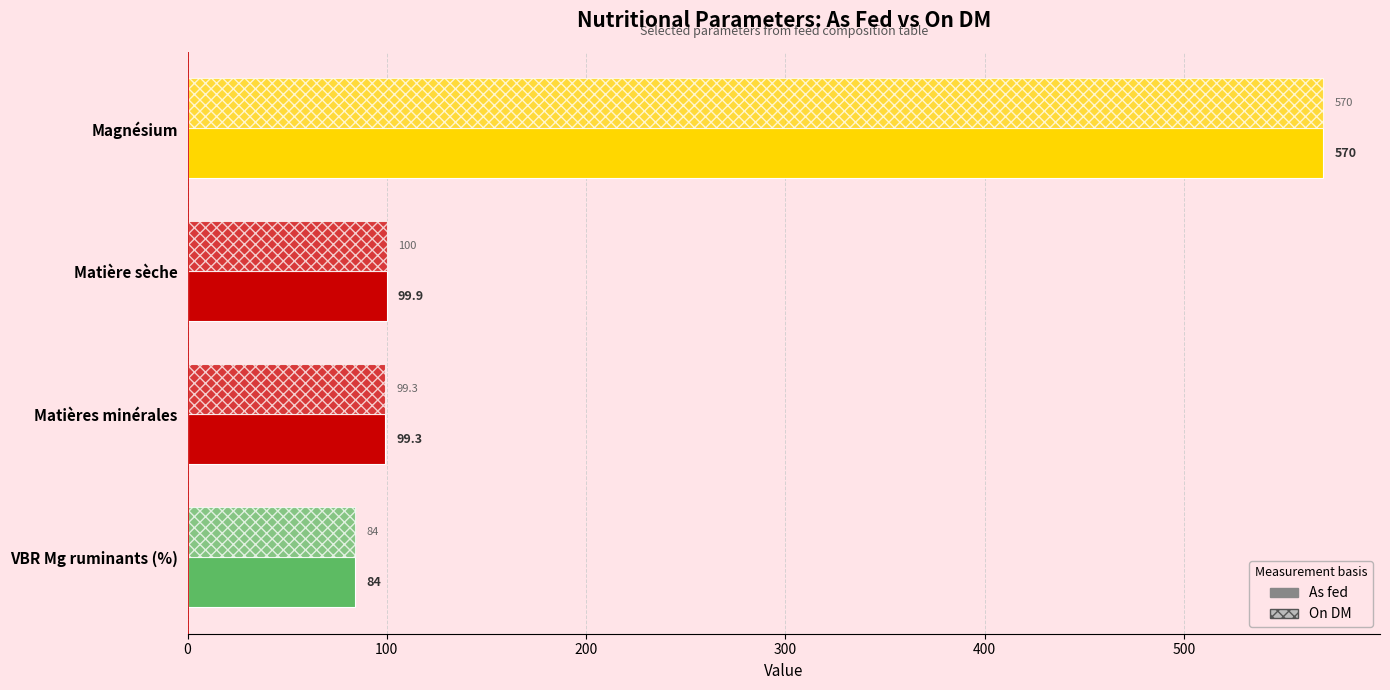

List the series in order of their overall mean, highest first.

On DM, As fed